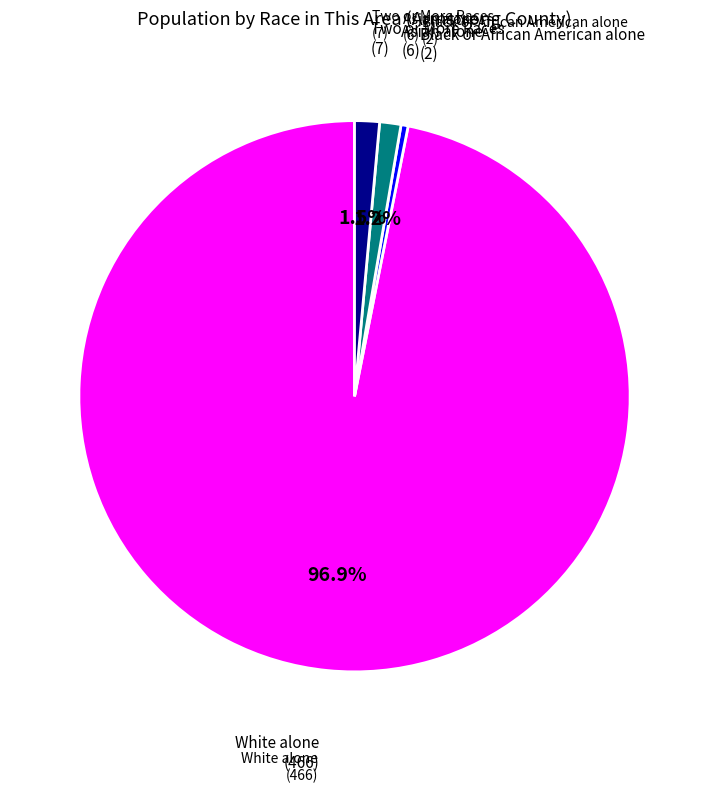

Which has a higher value, Black or African American alone (2) or Two or More Races (7)?

Two or More Races (7)